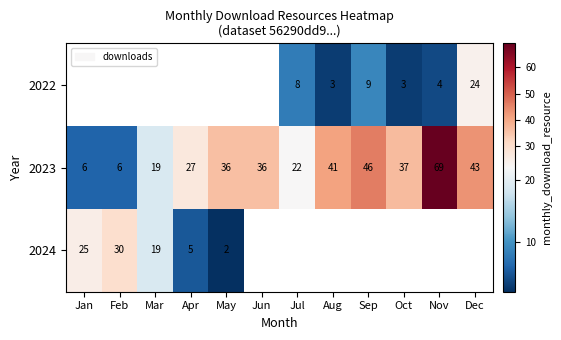

What is the minimum value for 2023?

6